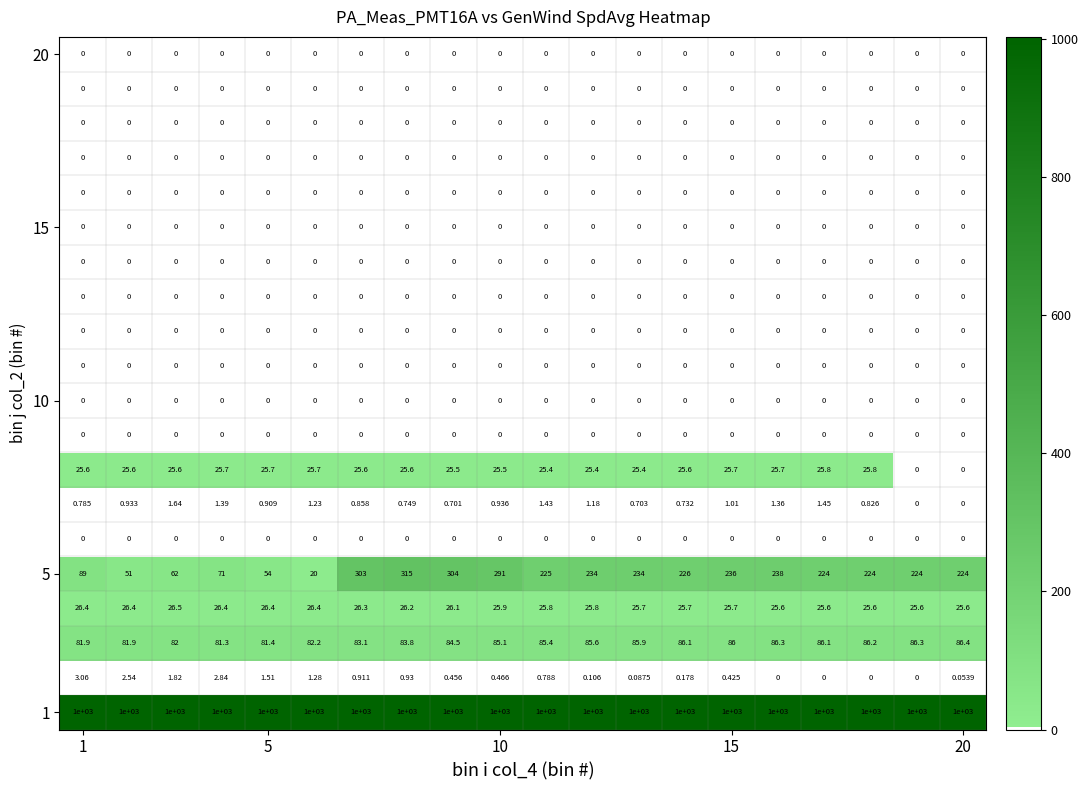

Which series has the widest spread of values?

5